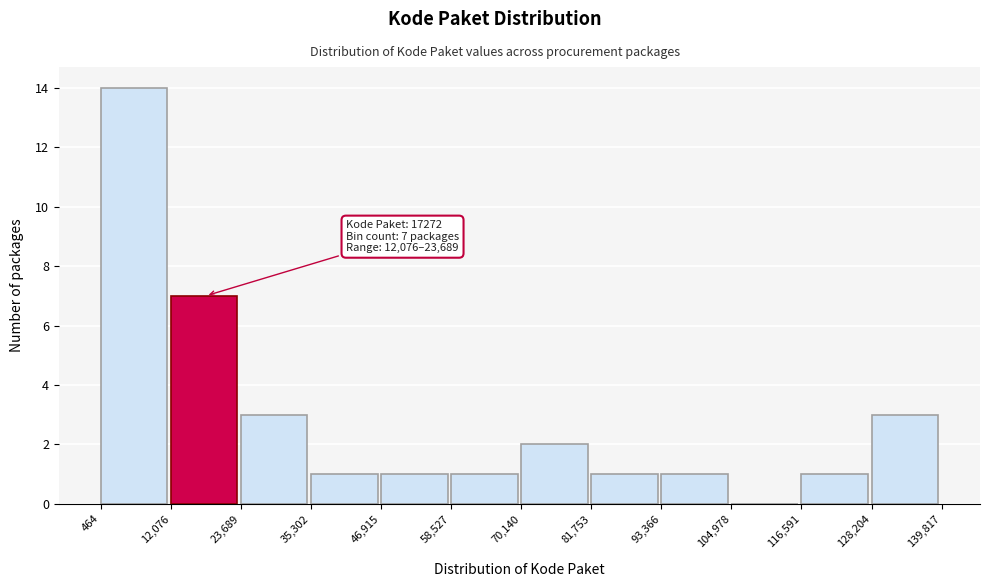

Over which range of the x-axis is the bar tallest?

464 to 12,076